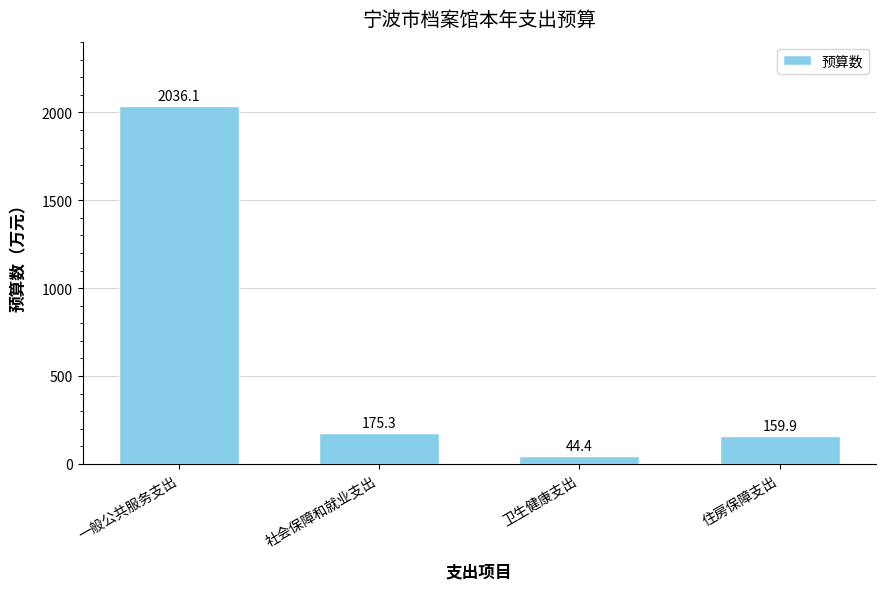

What is the sum of the values at 一般公共服务支出 and 住房保障支出?

2196.0